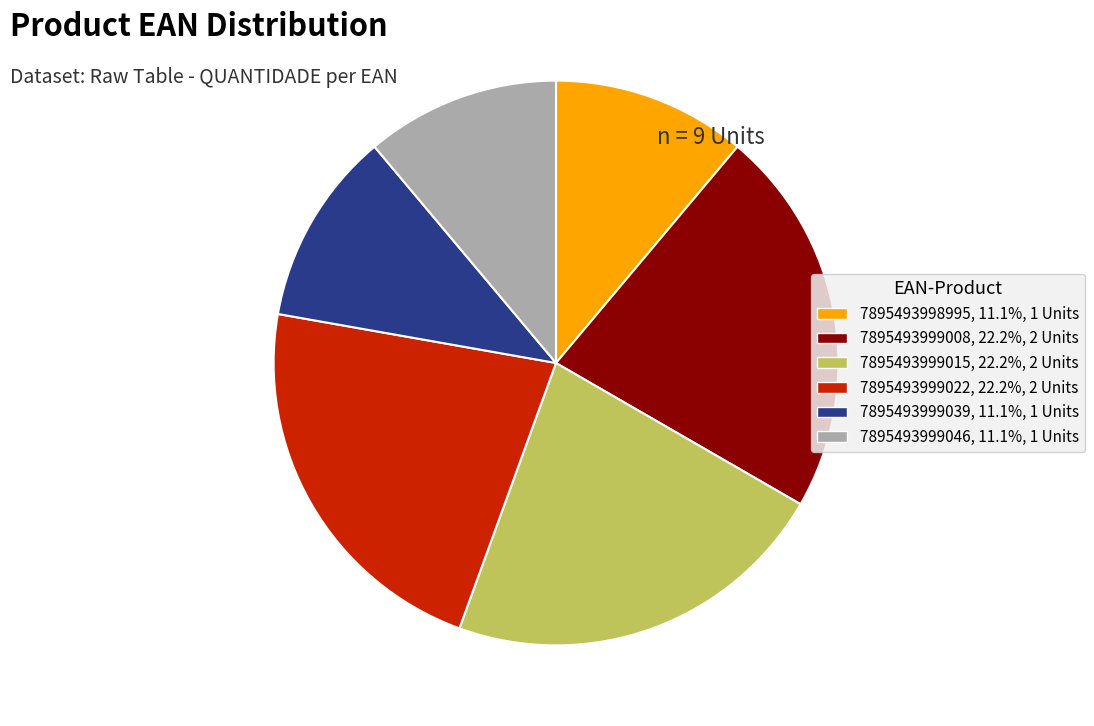

Which has a higher value, 7895493999015 or 7895493999039?

7895493999015